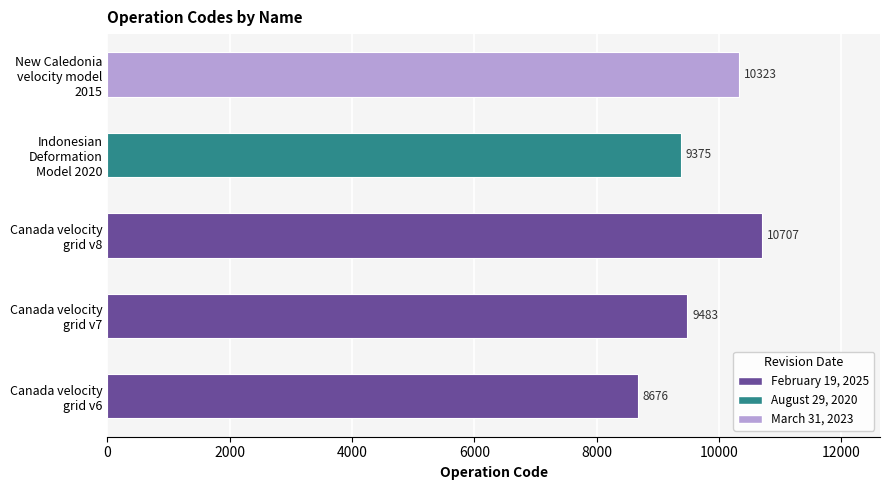

Reading top to bottom, transcribe all the data shown in this chart.

10323	9375	10707	9483	8676